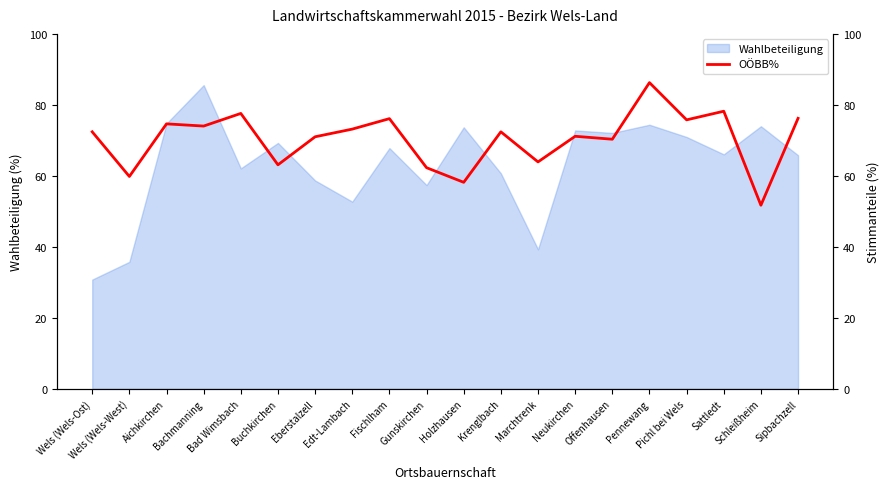

Reading left to right, what are all the values shown in this chart?

Wels (Wels-Ost)=72.4	Wels (Wels-West)=59.8	Aichkirchen=74.7	Bachmanning=74.0	Bad Wimsbach=77.6	Buchkirchen=63.1	Eberstalzell=71.0	Edt-Lambach=73.2	Fischlham=76.1	Gunskirchen=62.3	Holzhausen=58.2	Krenglbach=72.4	Marchtrenk=63.9	Neukirchen=71.2	Offenhausen=70.3	Pennewang=86.3	Pichl bei Wels=75.8	Sattledt=78.2	Schleißheim=51.7	Sipbachzell=76.2